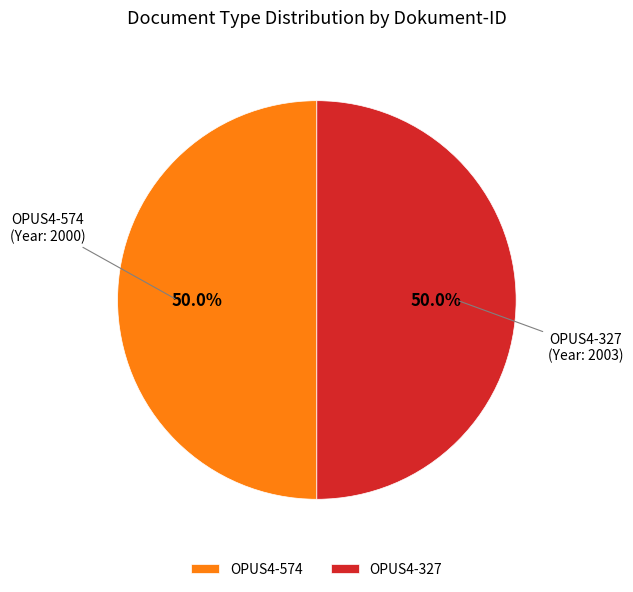

What is the ratio of the value at OPUS4-327 to the value at OPUS4-574?

1.0